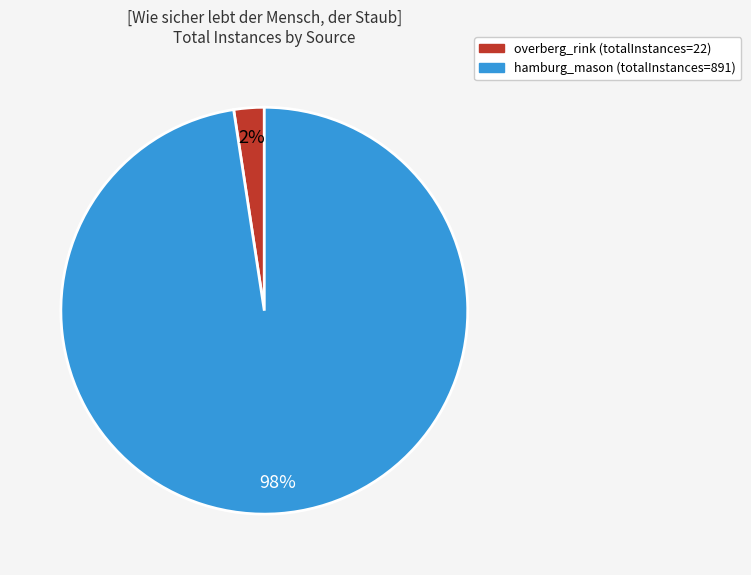

Which has a higher value, hamburg_mason (totalInstances=891) or overberg_rink (totalInstances=22)?

hamburg_mason (totalInstances=891)